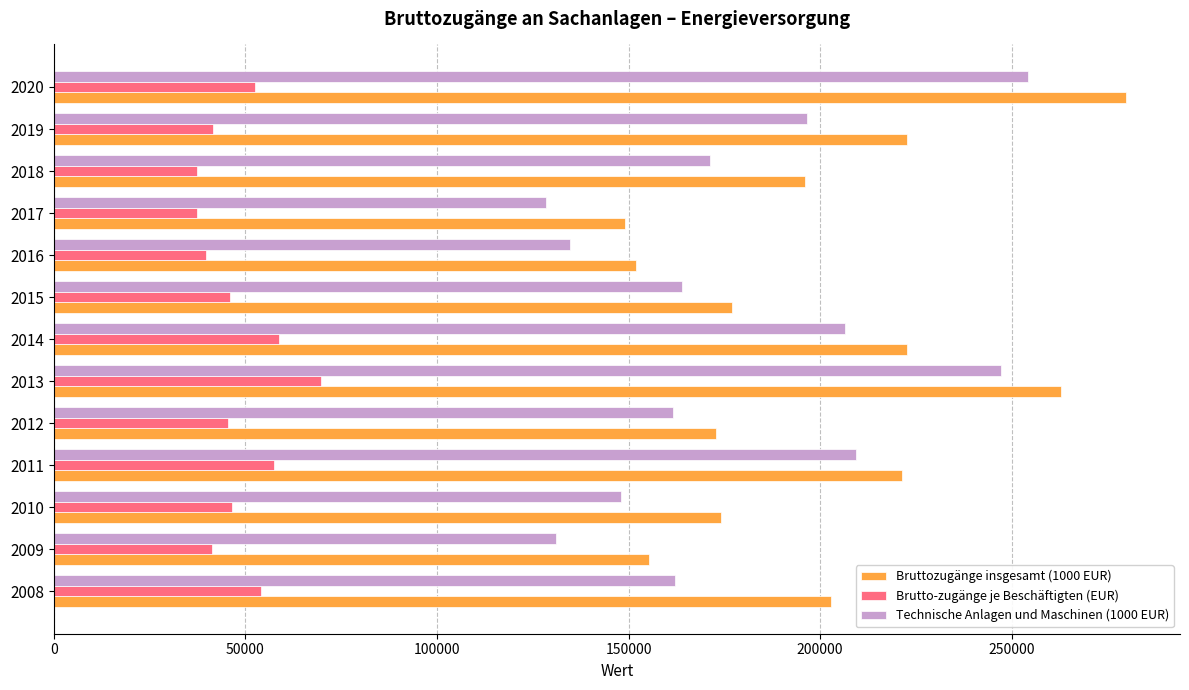

What is the difference between the maximum and minimum values in the Technische Anlagen und Maschinen (1000 EUR) series?

125591.0